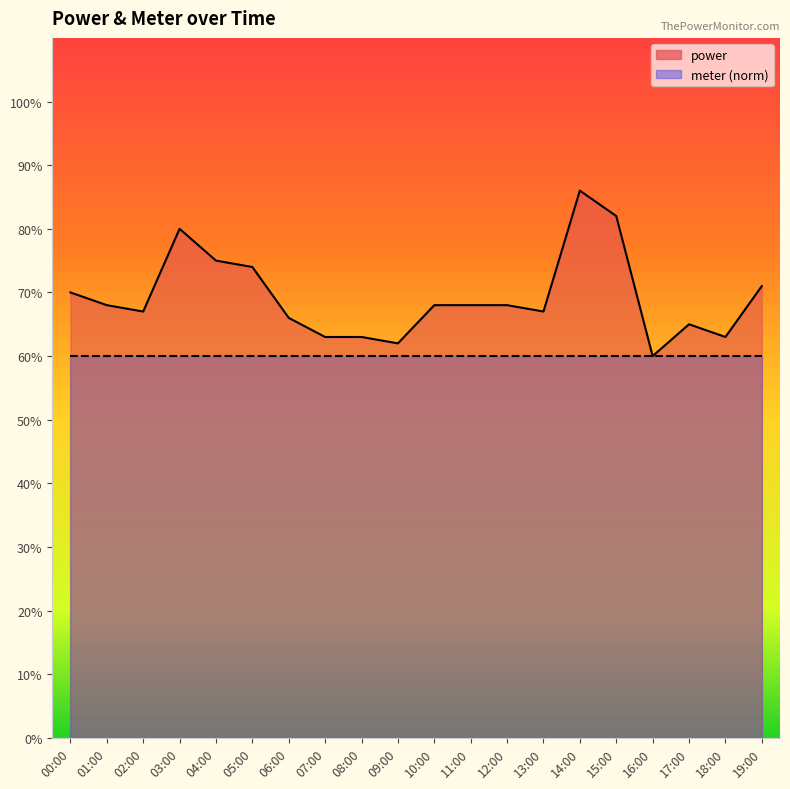

Reading left to right, extract all data points from this chart.

00:00=0.7	01:00=0.7	02:00=0.7	03:00=0.8	04:00=0.8	05:00=0.7	06:00=0.7	07:00=0.6	08:00=0.6	09:00=0.6	10:00=0.7	11:00=0.7	12:00=0.7	13:00=0.7	14:00=0.9	15:00=0.8	16:00=0.6	17:00=0.7	18:00=0.6	19:00=0.7